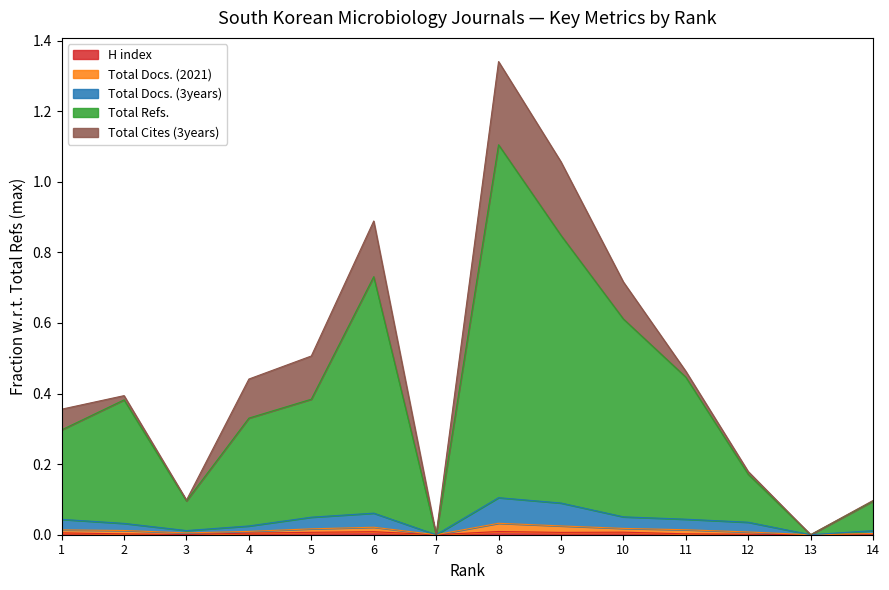

What is the sum of all H index values?

0.1